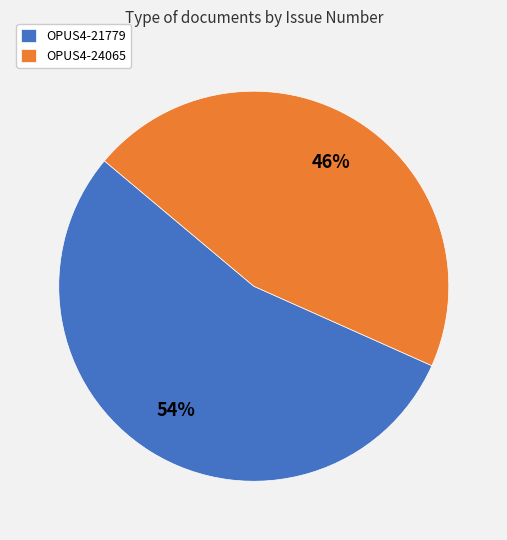

Which slice is the smallest?

OPUS4-24065